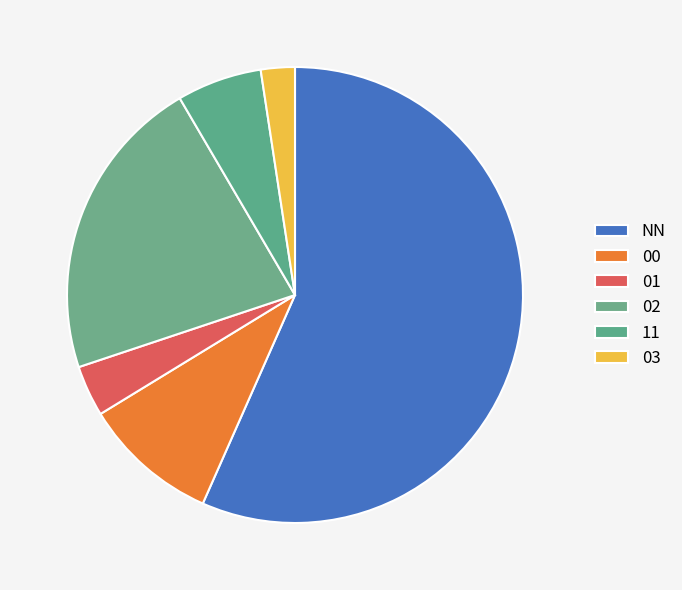

Is there any slice that represents more than half of the pie?

Yes